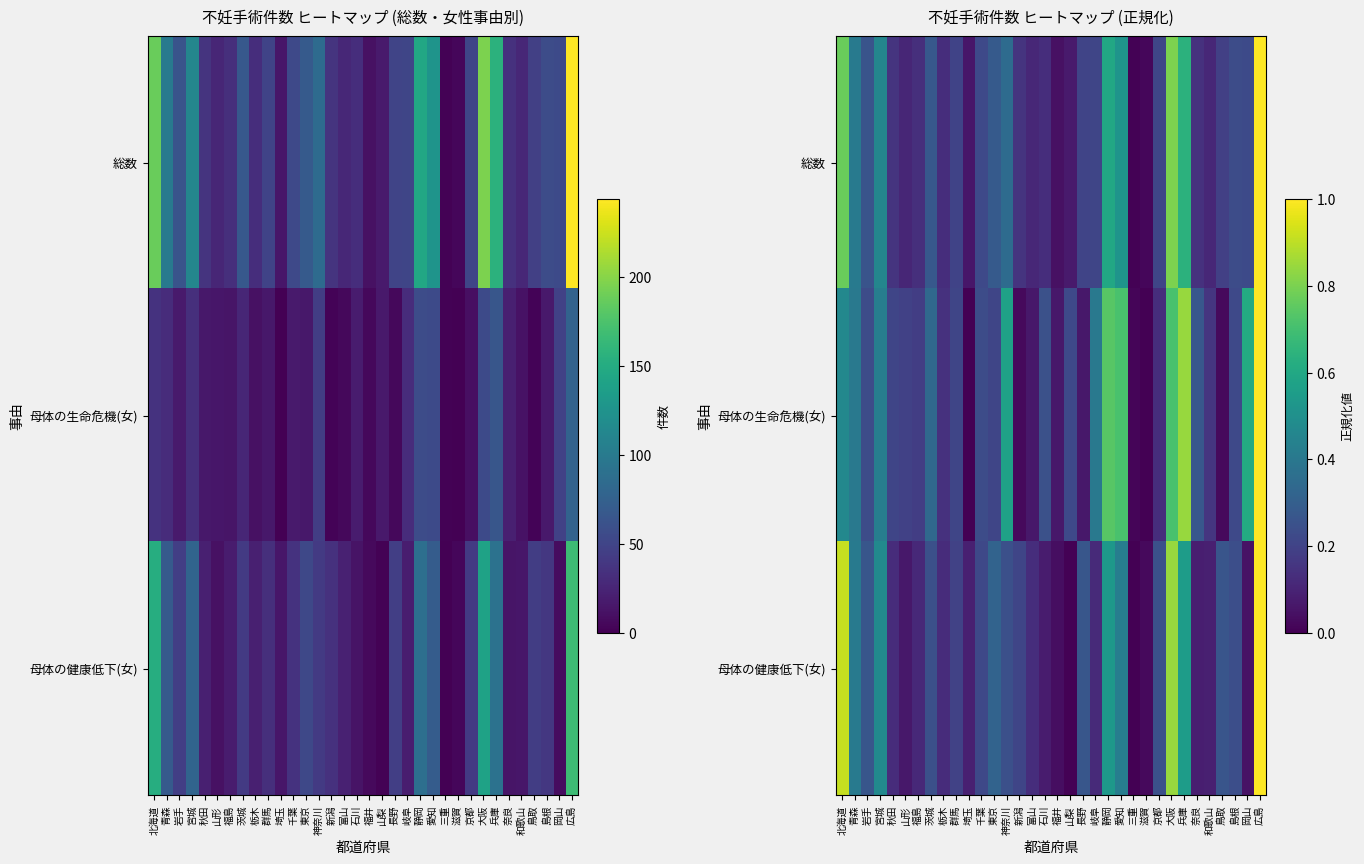

What is the sum of all 母体の健康低下(女) values?

9.0